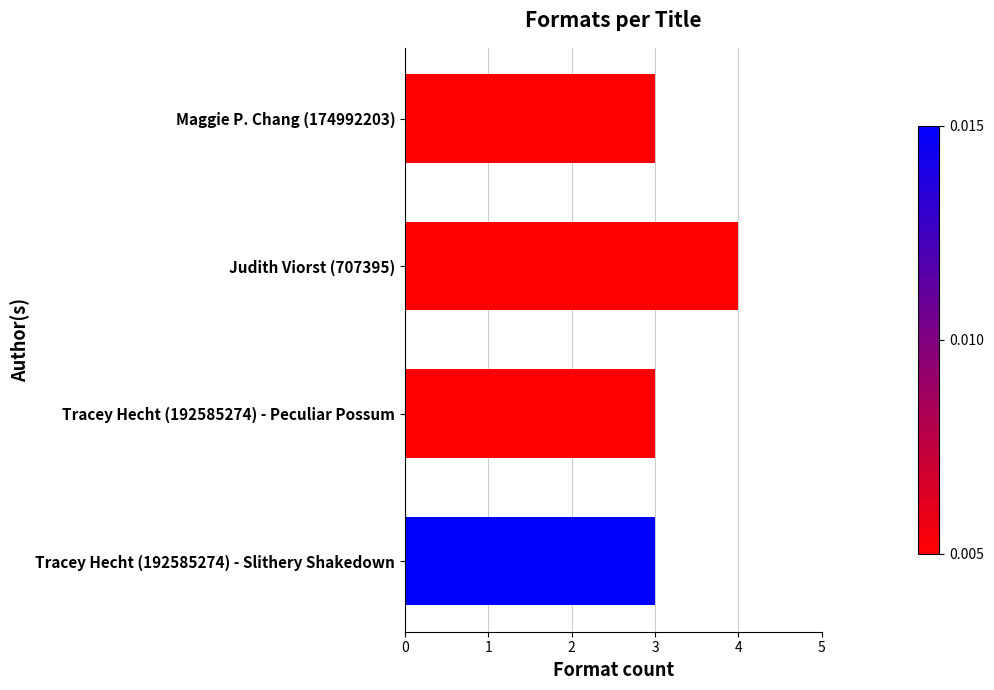

What is the smallest value displayed?

3